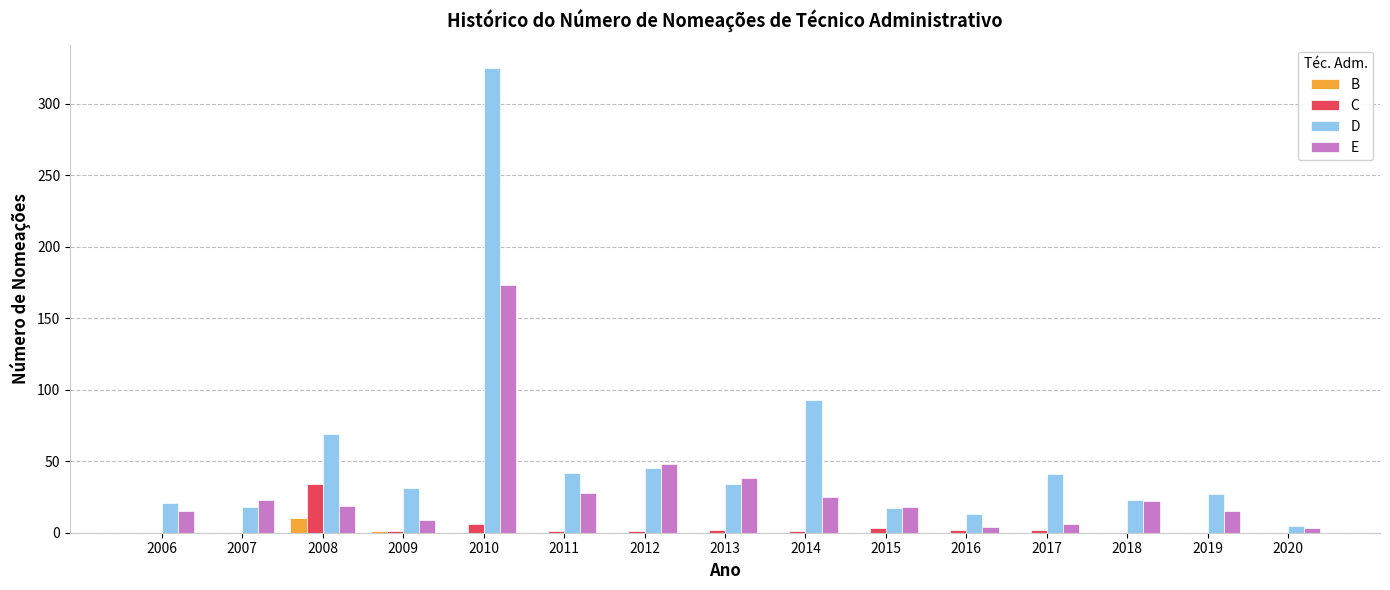

Which category has the highest value in the E series?

2010